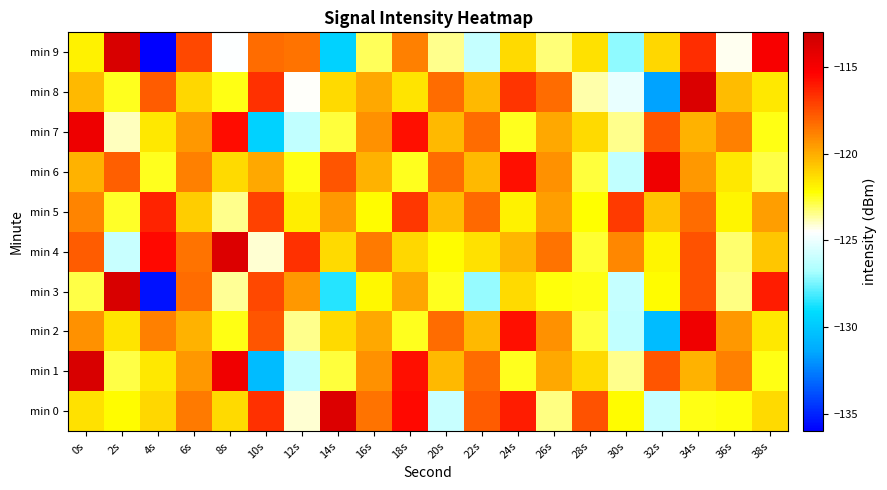

Reading left to right, extract all data points from this chart.

min 0: 0s=-121.4	2s=-122.1	4s=-121.1	6s=-118.6	8s=-121.2	10s=-116.6	12s=-124.1	14s=-113.8	16s=-118.4	18s=-115.6	20s=-126.0	22s=-117.8	24s=-116.1	26s=-123.3	28s=-117.6	30s=-122.1	32s=-126.1	34s=-122.4	36s=-122.3	38s=-121.2
min 1: 0s=-113.6	2s=-122.9	4s=-121.6	6s=-119.4	8s=-114.7	10s=-130.5	12s=-126.1	14s=-122.7	16s=-119.2	18s=-115.8	20s=-120.3	22s=-118.2	24s=-122.5	26s=-119.9	28s=-121.2	30s=-123.5	32s=-117.7	34s=-120.1	36s=-118.8	38s=-122.3
min 2: 0s=-119.2	2s=-121.5	4s=-118.8	6s=-120.1	8s=-122.3	10s=-117.7	12s=-123.5	14s=-121.2	16s=-119.9	18s=-122.5	20s=-118.2	22s=-120.3	24s=-115.8	26s=-119.2	28s=-122.7	30s=-126.1	32s=-130.5	34s=-114.7	36s=-119.4	38s=-121.6
min 3: 0s=-122.9	2s=-113.6	4s=-135.5	6s=-118.3	8s=-123.5	10s=-117.2	12s=-119.4	14s=-128.6	16s=-122.0	18s=-119.8	20s=-122.5	22s=-127.1	24s=-121.2	26s=-122.3	28s=-122.4	30s=-126.1	32s=-122.1	34s=-117.6	36s=-123.3	38s=-116.1
min 4: 0s=-117.8	2s=-126.0	4s=-115.6	6s=-118.4	8s=-113.8	10s=-124.1	12s=-116.6	14s=-121.2	16s=-118.6	18s=-121.1	20s=-122.1	22s=-121.4	24s=-120.2	26s=-118.5	28s=-122.7	30s=-119.0	32s=-121.9	34s=-117.6	36s=-123.2	38s=-120.7
min 5: 0s=-118.9	2s=-122.6	4s=-116.2	6s=-120.9	8s=-123.5	10s=-117.1	12s=-121.8	14s=-119.5	16s=-122.1	18s=-116.8	20s=-120.5	22s=-118.1	24s=-121.9	26s=-119.6	28s=-122.2	30s=-116.9	32s=-120.6	34s=-118.2	36s=-121.9	38s=-119.6
min 6: 0s=-120.1	2s=-117.9	4s=-122.5	6s=-118.8	8s=-121.2	10s=-119.9	12s=-122.3	14s=-117.7	16s=-120.1	18s=-122.5	20s=-118.2	22s=-120.3	24s=-115.8	26s=-119.2	28s=-122.7	30s=-126.1	32s=-114.7	34s=-119.4	36s=-121.6	38s=-122.9
min 7: 0s=-114.6	2s=-123.9	4s=-121.6	6s=-119.4	8s=-115.7	10s=-129.5	12s=-126.1	14s=-122.7	16s=-119.2	18s=-115.8	20s=-120.3	22s=-118.2	24s=-122.5	26s=-119.9	28s=-121.2	30s=-123.5	32s=-117.7	34s=-120.1	36s=-118.8	38s=-122.3
min 8: 0s=-120.3	2s=-122.5	4s=-117.8	6s=-121.1	8s=-122.3	10s=-116.7	12s=-124.5	14s=-121.2	16s=-119.9	18s=-121.5	20s=-118.2	22s=-120.3	24s=-116.8	26s=-118.2	28s=-123.7	30s=-125.1	32s=-131.5	34s=-113.7	36s=-120.4	38s=-121.6
min 9: 0s=-121.9	2s=-113.6	4s=-136.5	6s=-117.3	8s=-124.5	10s=-118.2	12s=-118.4	14s=-129.6	16s=-123.0	18s=-118.8	20s=-123.5	22s=-126.1	24s=-121.2	26s=-123.3	28s=-121.4	30s=-127.1	32s=-121.1	34s=-116.6	36s=-124.3	38s=-115.1